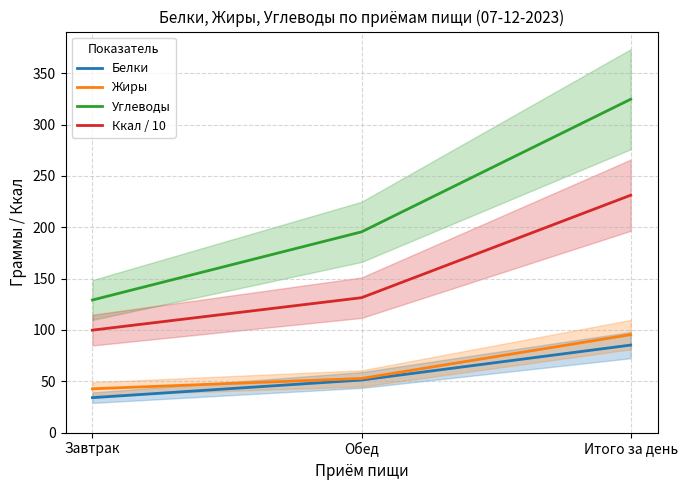

At which category does the chart reach its minimum across all series?

Завтрак